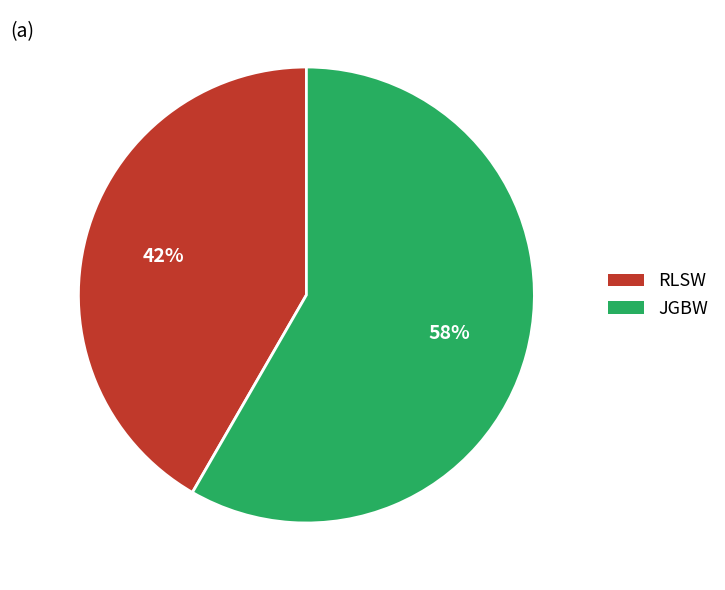

Rank the categories by value from lowest to highest.

RLSW, JGBW